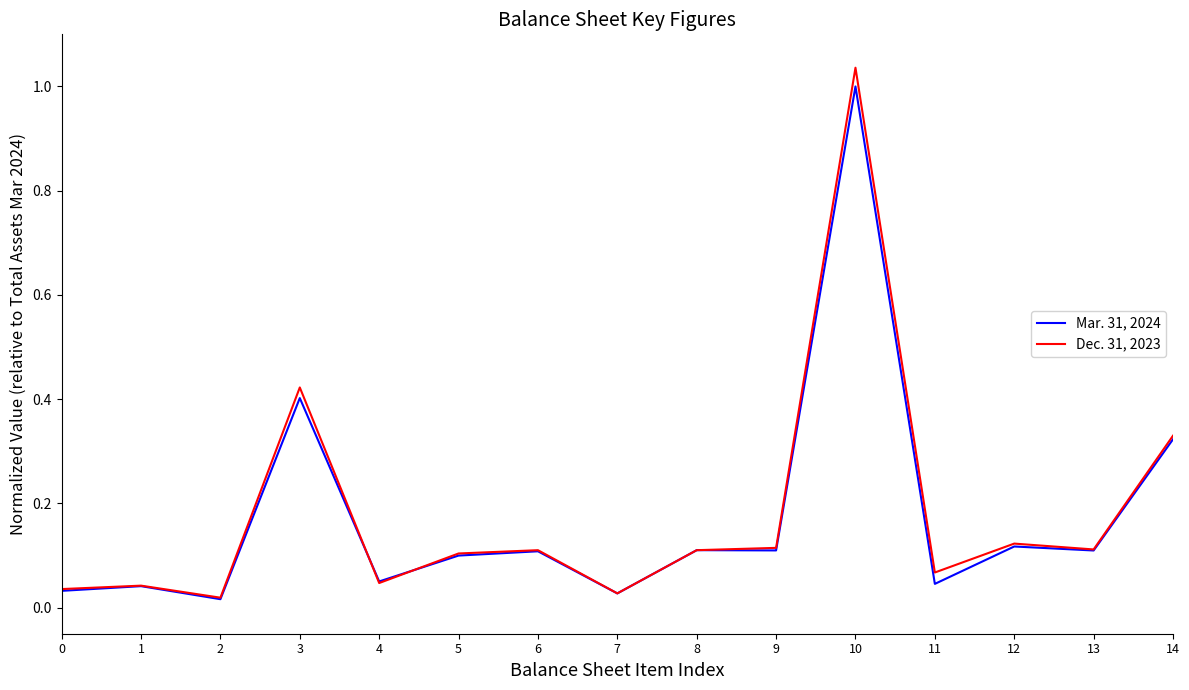

Which series has the largest range (max minus min)?

Dec. 31, 2023